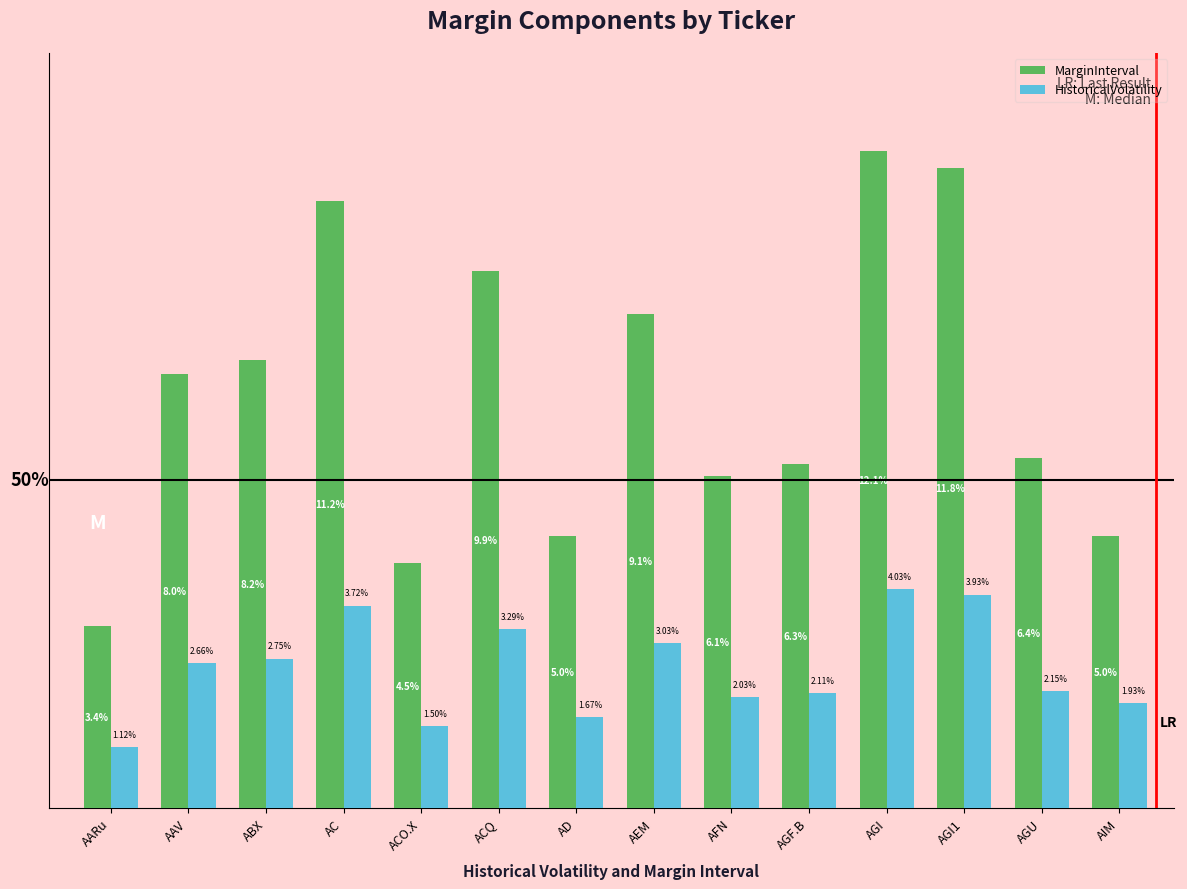

Which category has the highest value in the MarginInterval series?

AGI